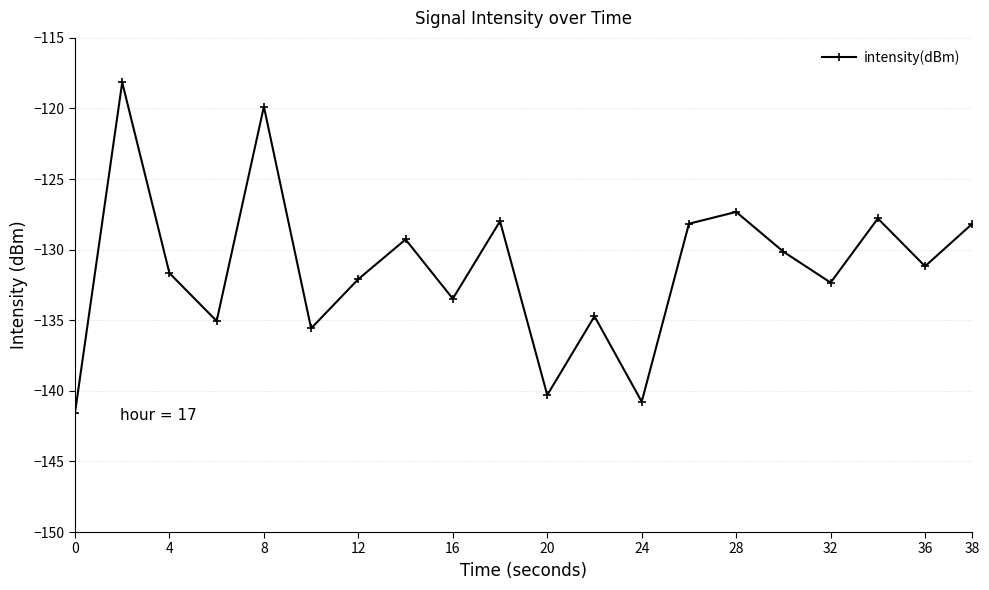

How many data points does each series have?

20